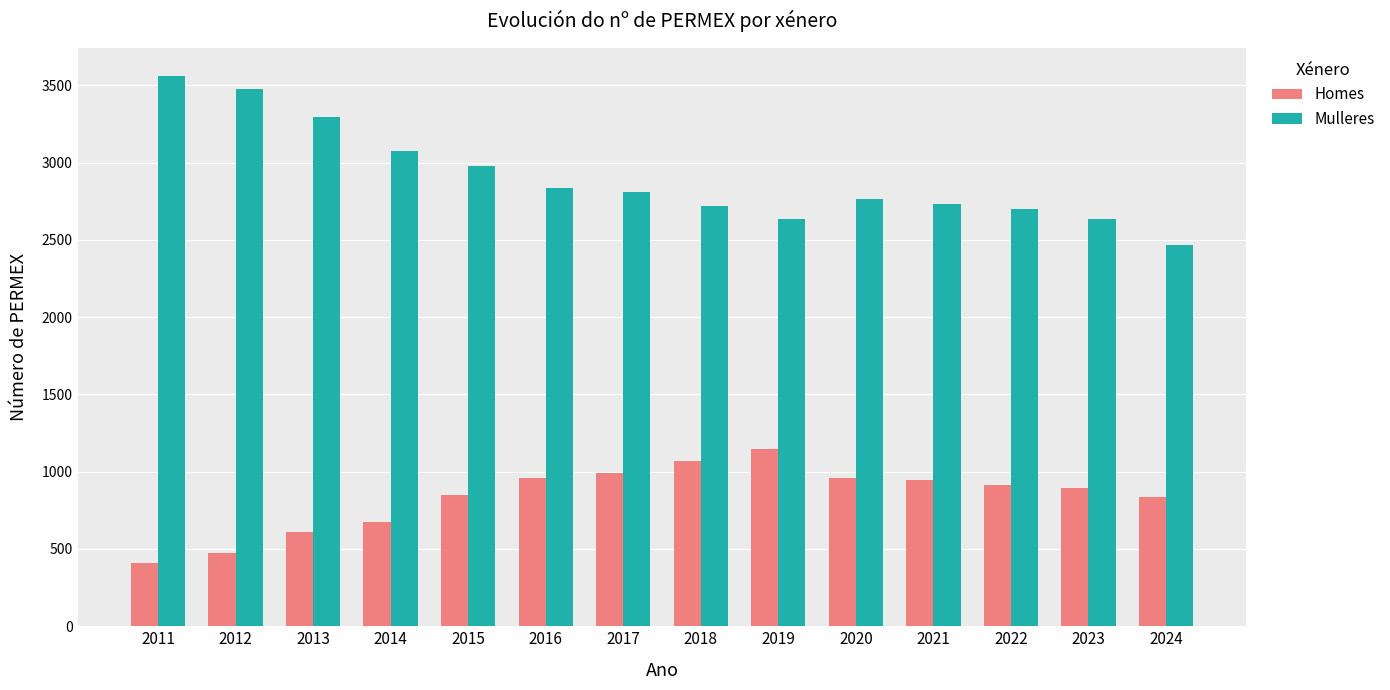

What is the average value of the Mulleres series?

2906